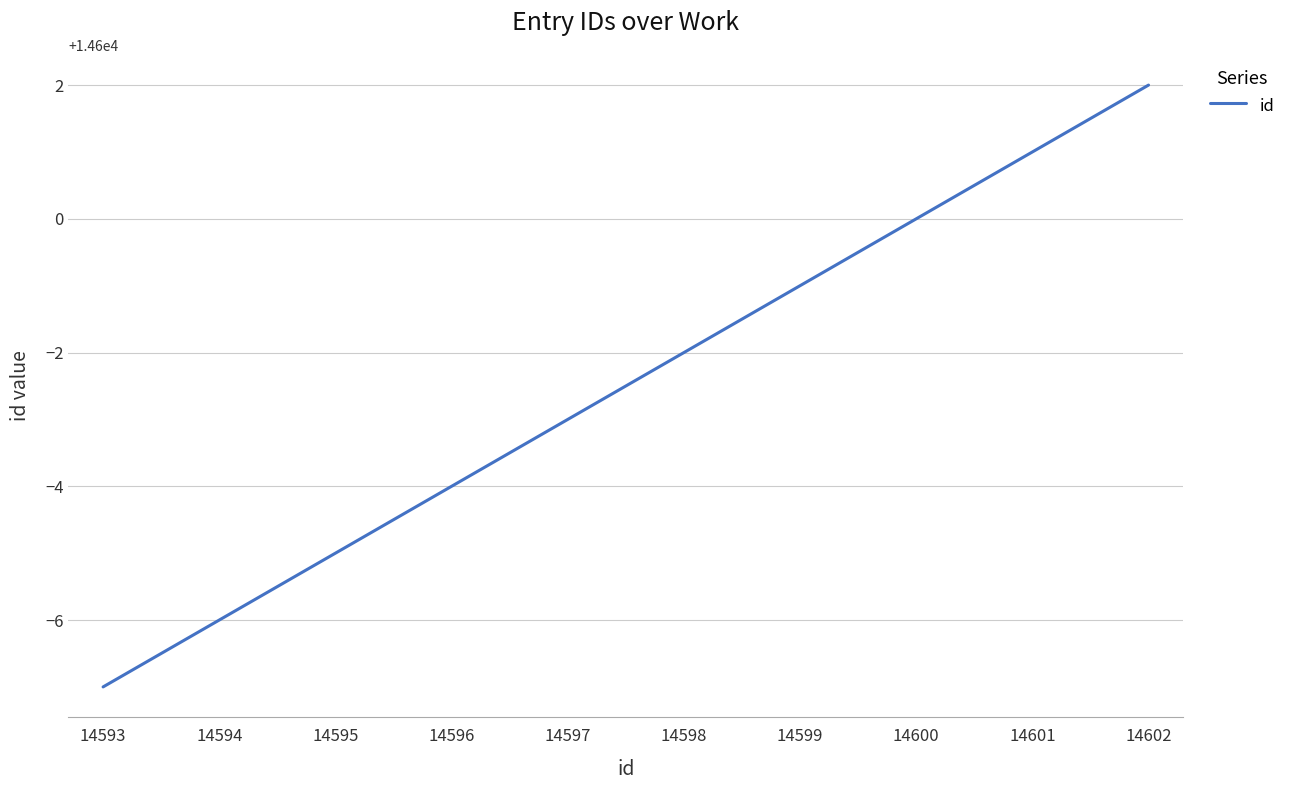

How many lines are shown in the chart?

1